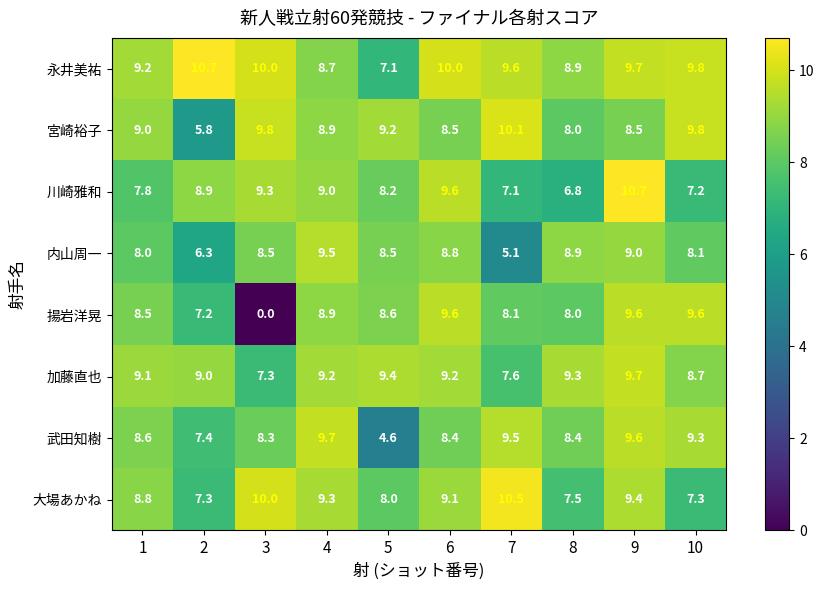

The 内山周一 series shows 8.1 at 10. True or false?

True